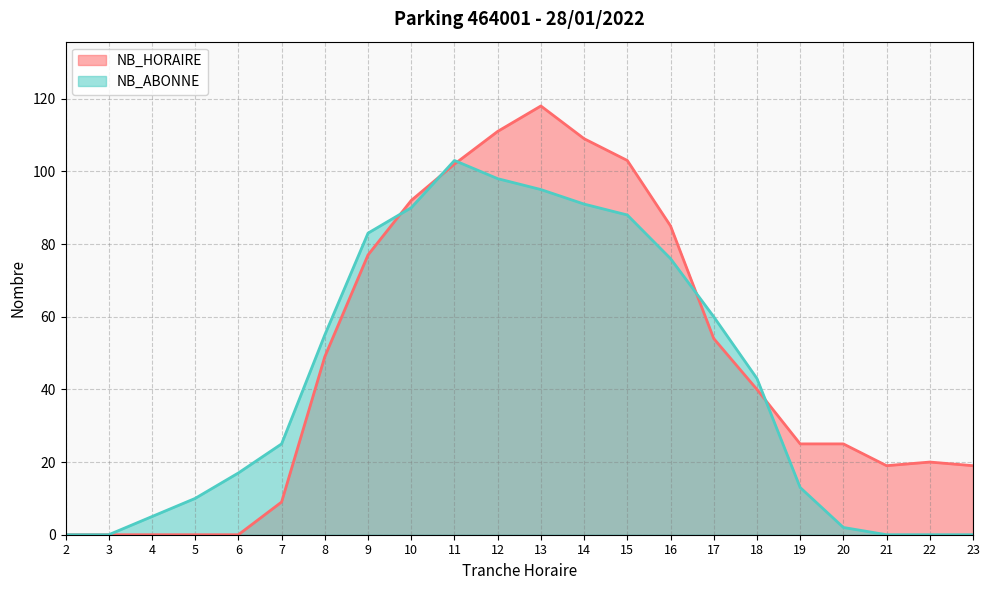

In NB_HORAIRE, how many points are lower than both neighbors (excluding endpoints)?

1